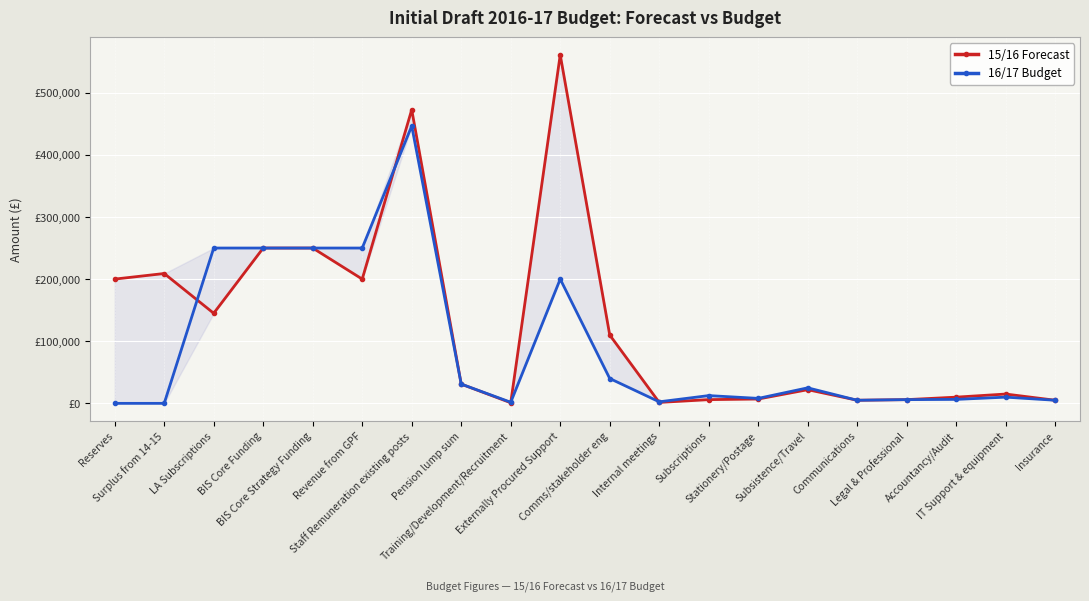

Where is the first local minimum for 16/17 Budget?

Training/Development/Recruitment